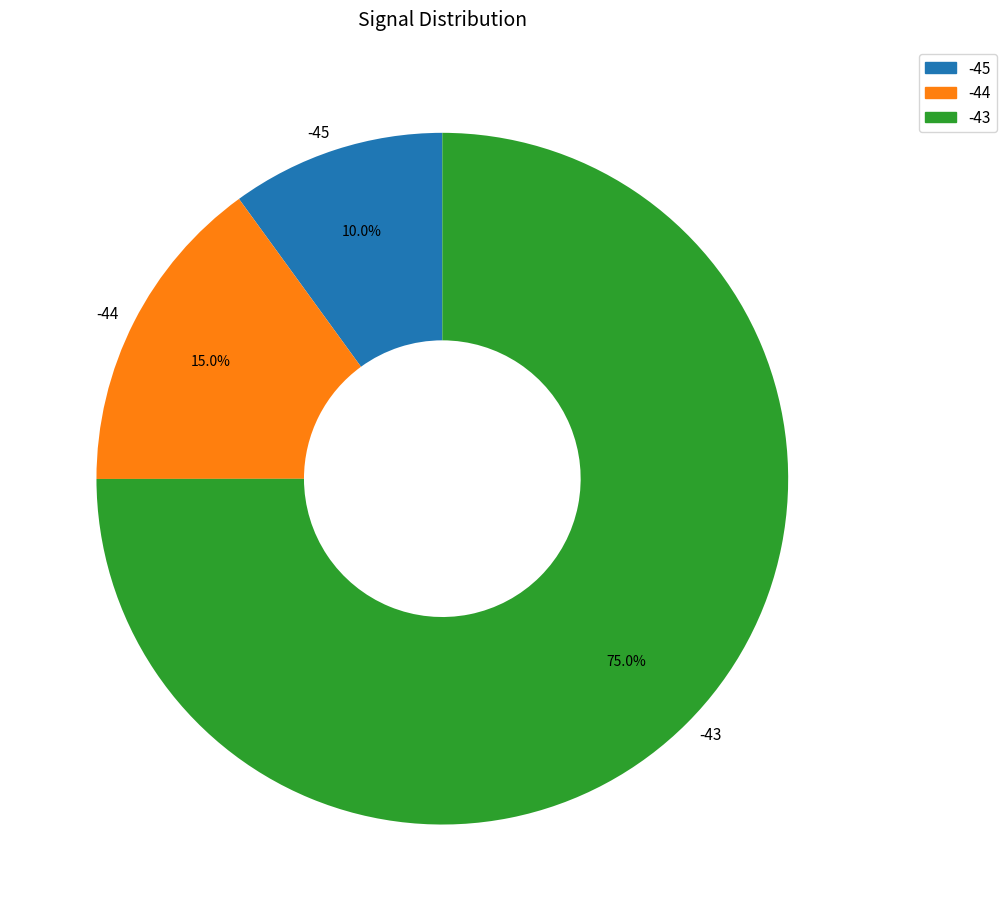

What is the smallest slice in the pie chart?

-45